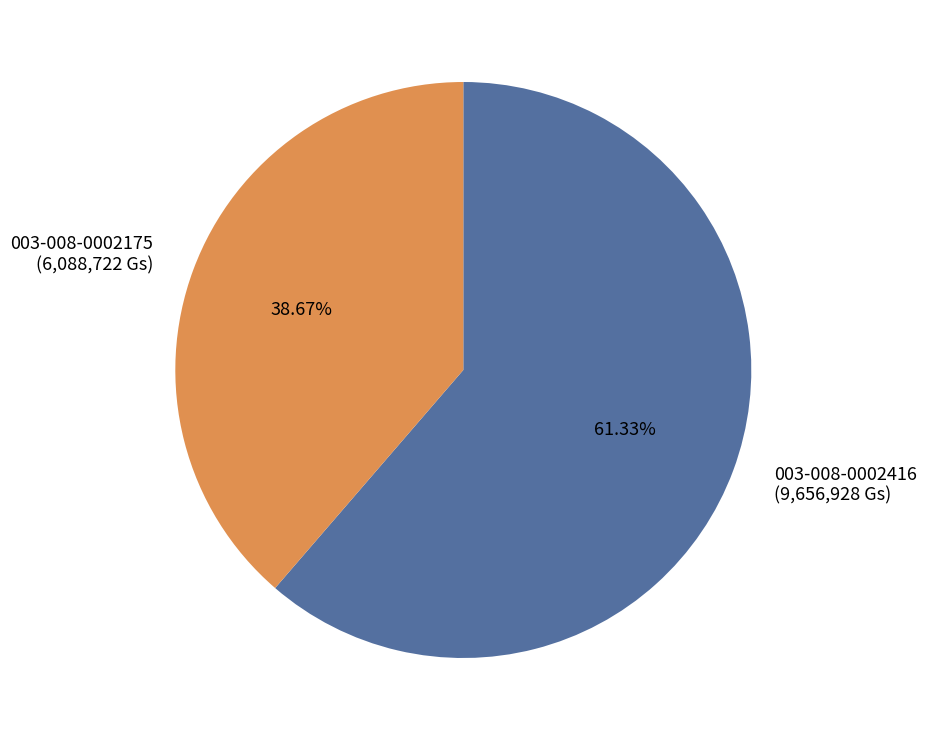

Which slice represents more than half of the pie?

003-008-0002416